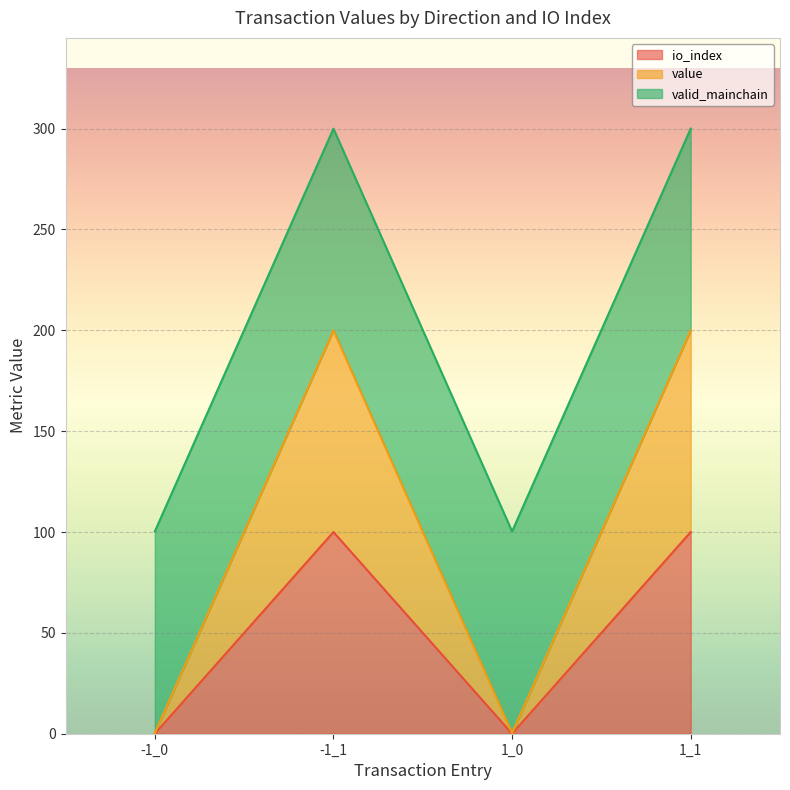

The value of io_index at -1_1 is 46.7. True or false?

False